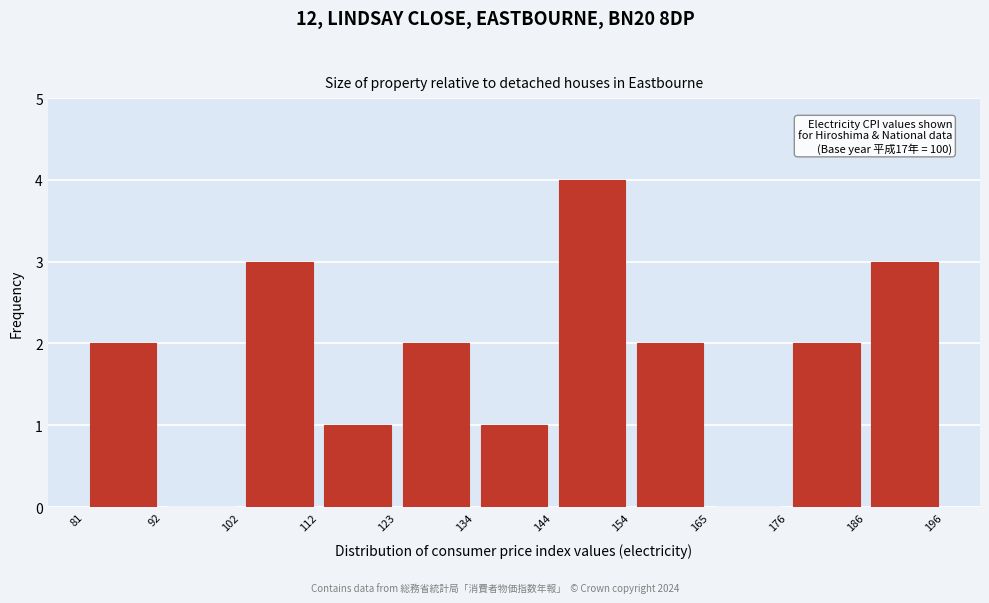

Over which range of the x-axis is the bar tallest?

144 to 154